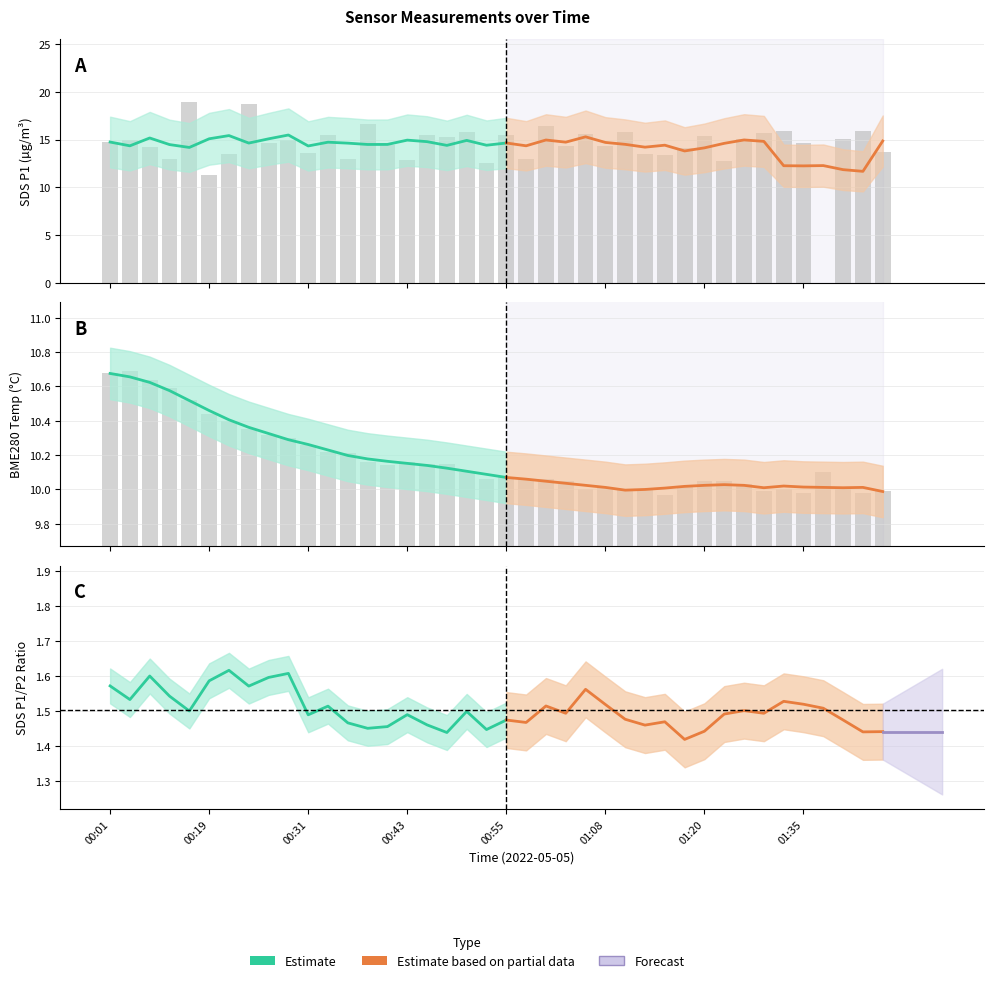

What is the label of the 11th bar from the left?

00:31